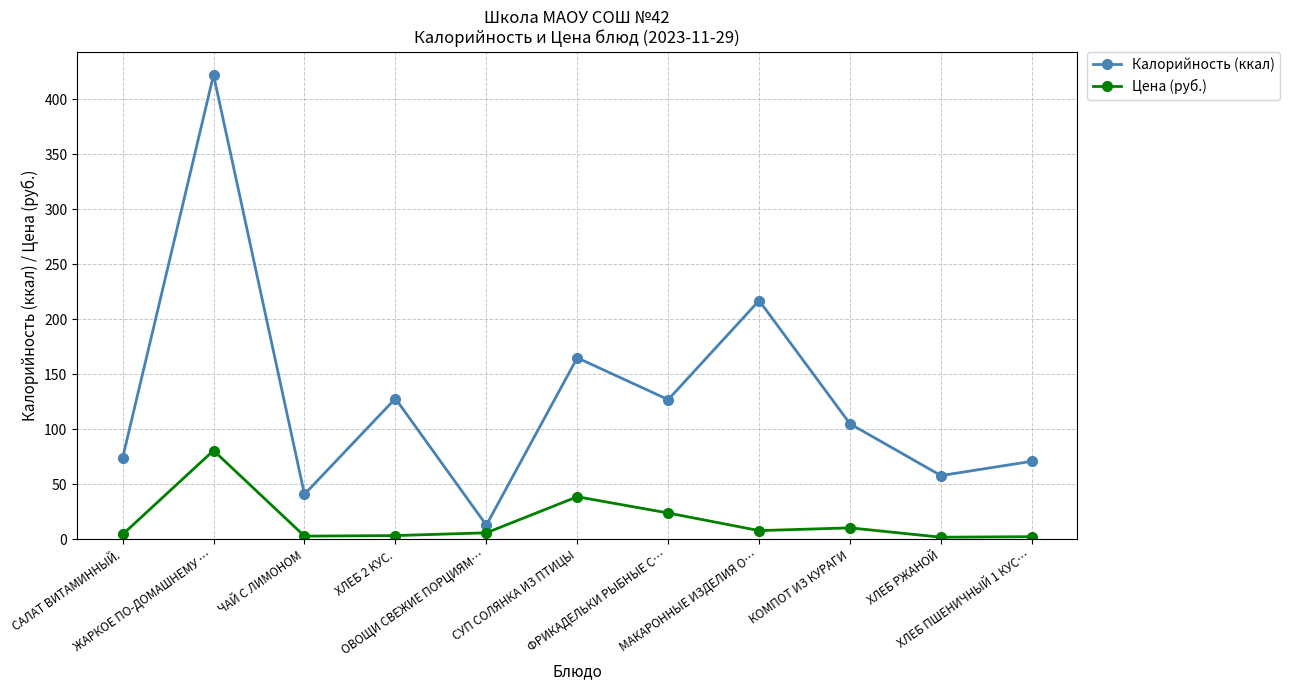

True or false: Калорийность (ккал) and Цена (руб.) intersect in this chart.

False